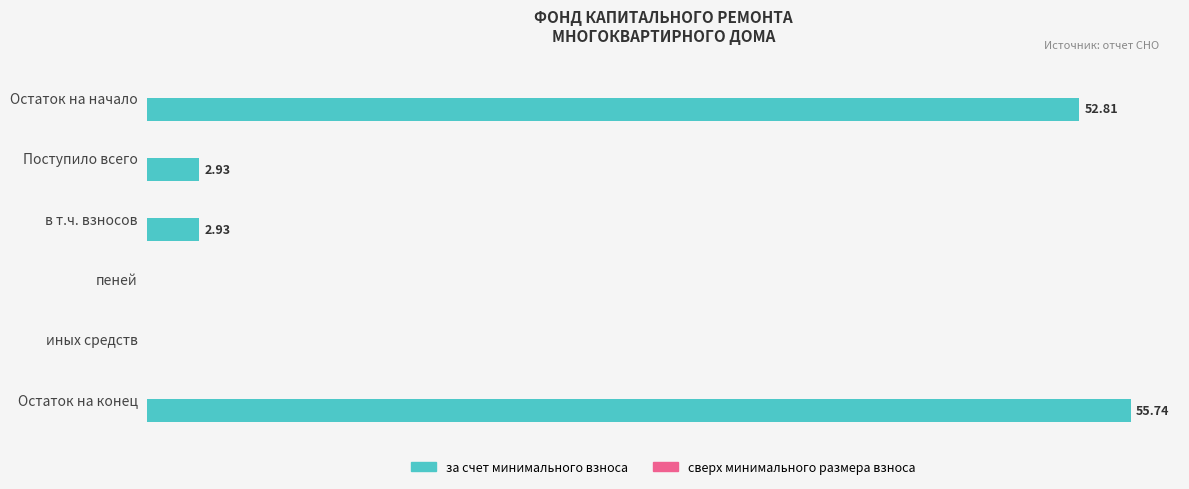

Which category has the highest value across all series?

Остаток на конец